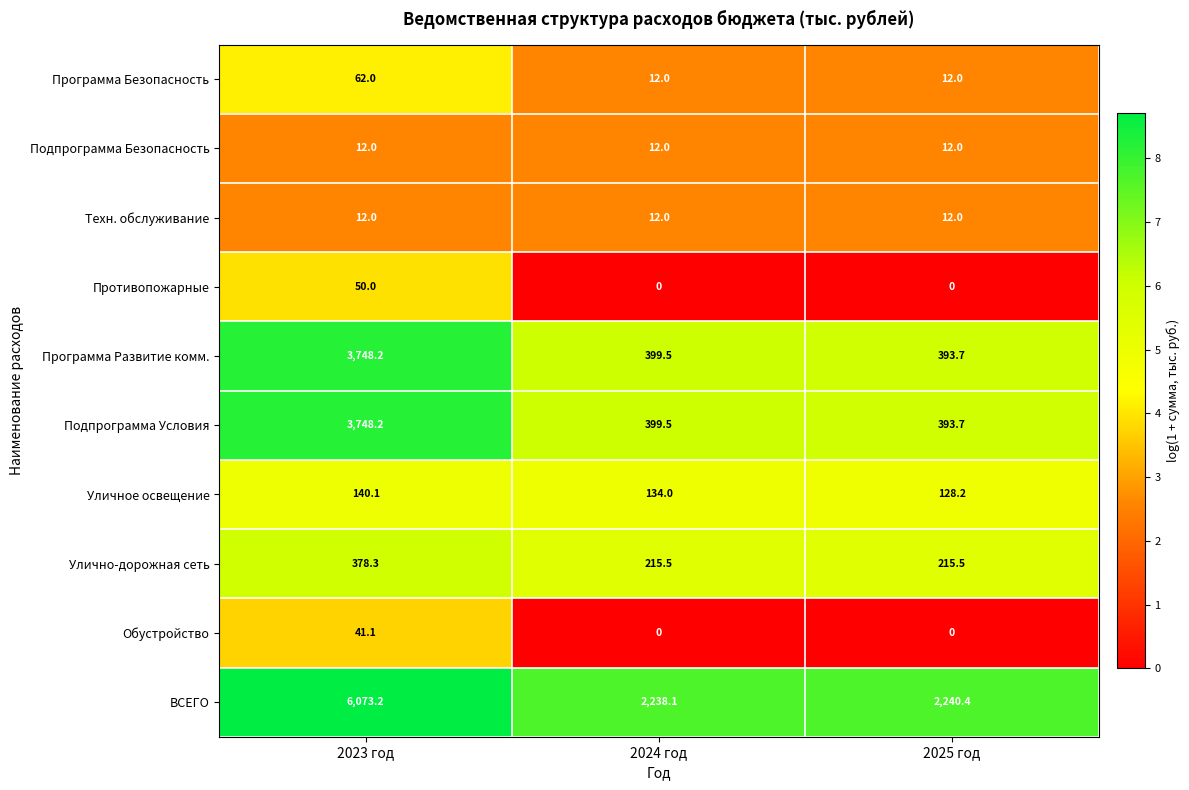

The Уличное освещение series shows 140.1 at 2023 год. True or false?

True